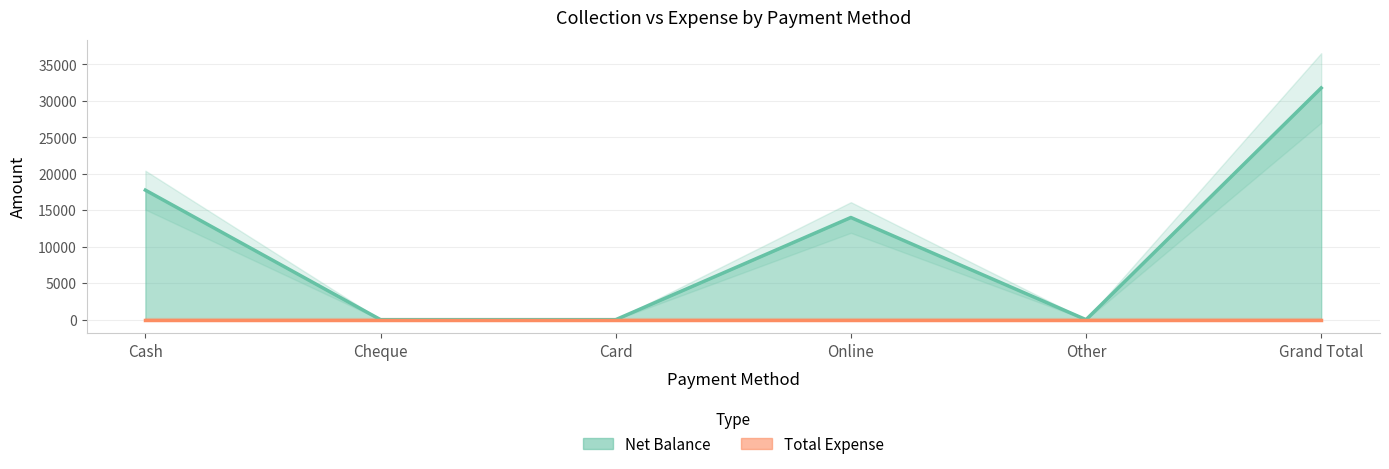

How many values are above zero?

3